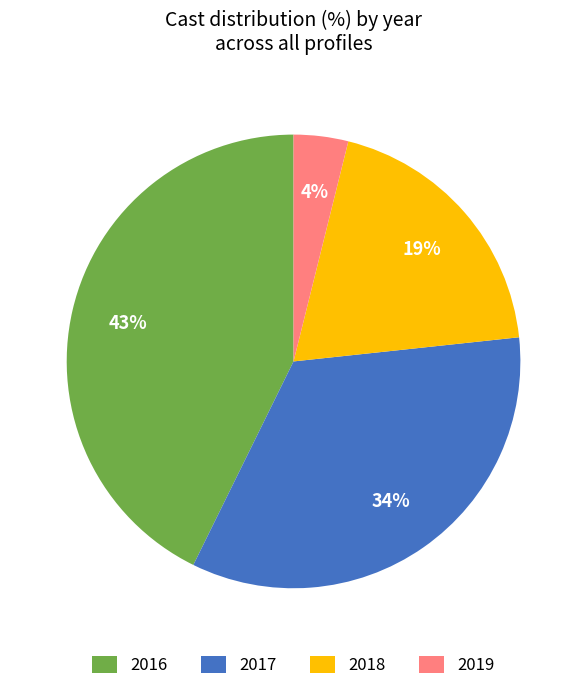

What is the ratio of the value at 2016 to the value at 2017?

1.3